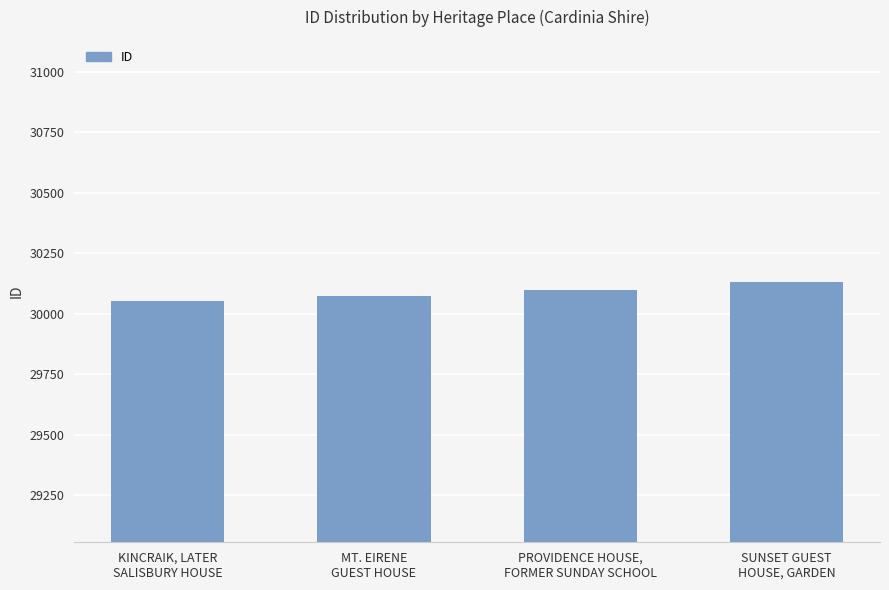

True or false: the data shows 19974 at PROVIDENCE HOUSE,
FORMER SUNDAY SCHOOL.

False